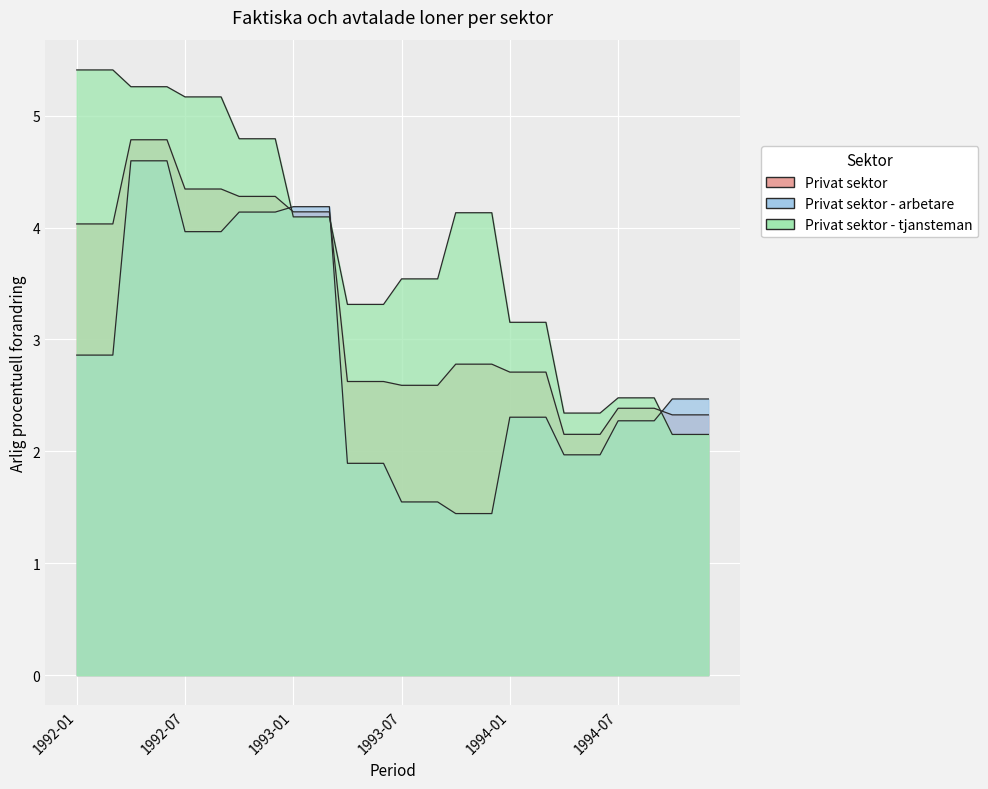

Reading right to left, list all the values displayed in this chart.

Privat sektor: 2.3	2.3	2.3	2.4	2.4	2.4	2.2	2.2	2.2	2.7	2.7	2.7	2.8	2.8	2.8	2.6	2.6	2.6	2.6	2.6	2.6	4.1	4.1	4.1	4.3	4.3	4.3	4.3	4.3	4.3	4.8	4.8	4.8	4.0	4.0	4.0
Privat sektor - arbetare: 2.5	2.5	2.5	2.3	2.3	2.3	2.0	2.0	2.0	2.3	2.3	2.3	1.4	1.4	1.4	1.5	1.5	1.5	1.9	1.9	1.9	4.2	4.2	4.2	4.1	4.1	4.1	4.0	4.0	4.0	4.6	4.6	4.6	2.9	2.9	2.9
Privat sektor - tjansteman: 2.2	2.2	2.2	2.5	2.5	2.5	2.3	2.3	2.3	3.2	3.2	3.2	4.1	4.1	4.1	3.5	3.5	3.5	3.3	3.3	3.3	4.1	4.1	4.1	4.8	4.8	4.8	5.2	5.2	5.2	5.3	5.3	5.3	5.4	5.4	5.4